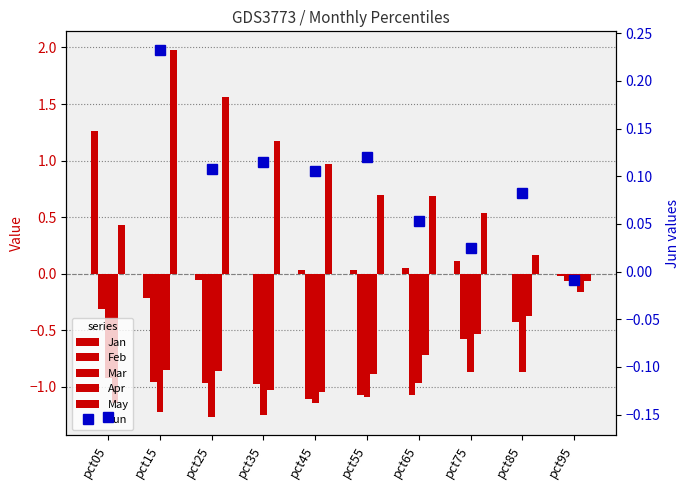

Reading right to left, transcribe all the data shown in this chart.

Jan: pct95=-0.0	pct85=-0.0	pct75=0.1	pct65=0.0	pct55=0.0	pct45=0.0	pct35=0.0	pct25=-0.1	pct15=-0.2	pct05=1.3
Feb: pct95=-0.1	pct85=-0.4	pct75=-0.6	pct65=-1.1	pct55=-1.1	pct45=-1.1	pct35=-1.0	pct25=-1.0	pct15=-1.0	pct05=-0.3
Mar: pct95=-0.1	pct85=-0.9	pct75=-0.9	pct65=-1.0	pct55=-1.1	pct45=-1.1	pct35=-1.2	pct25=-1.3	pct15=-1.2	pct05=-0.9
Apr: pct95=-0.2	pct85=-0.4	pct75=-0.5	pct65=-0.7	pct55=-0.9	pct45=-1.0	pct35=-1.0	pct25=-0.9	pct15=-0.8	pct05=-1.1
May: pct95=-0.1	pct85=0.2	pct75=0.5	pct65=0.7	pct55=0.7	pct45=1.0	pct35=1.2	pct25=1.6	pct15=2.0	pct05=0.4
Jun: pct95=-0.0	pct85=0.1	pct75=0.0	pct65=0.1	pct55=0.1	pct45=0.1	pct35=0.1	pct25=0.1	pct15=0.2	pct05=-0.2